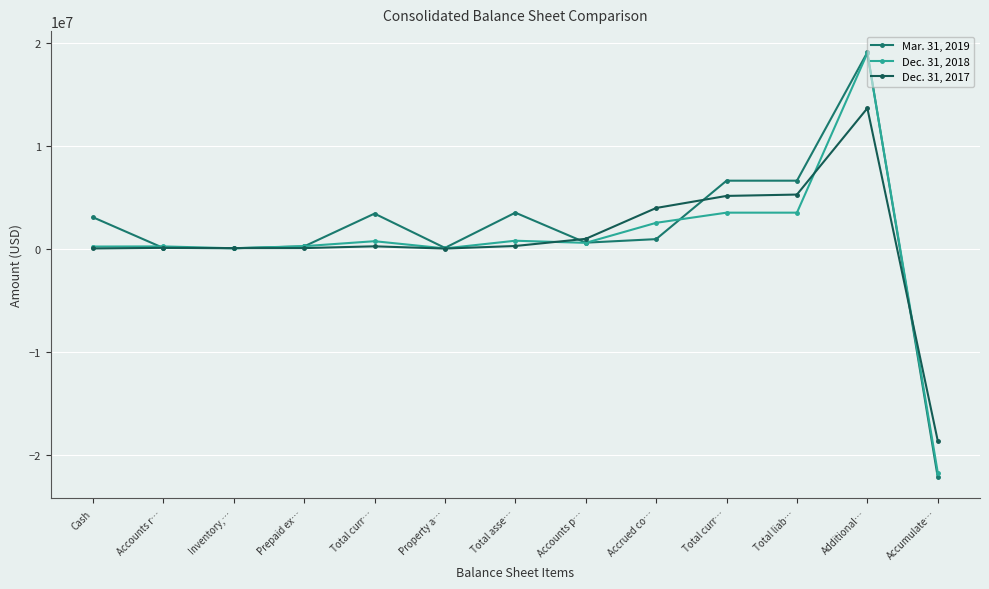

Does the chart display data point markers on the line(s)?

Yes